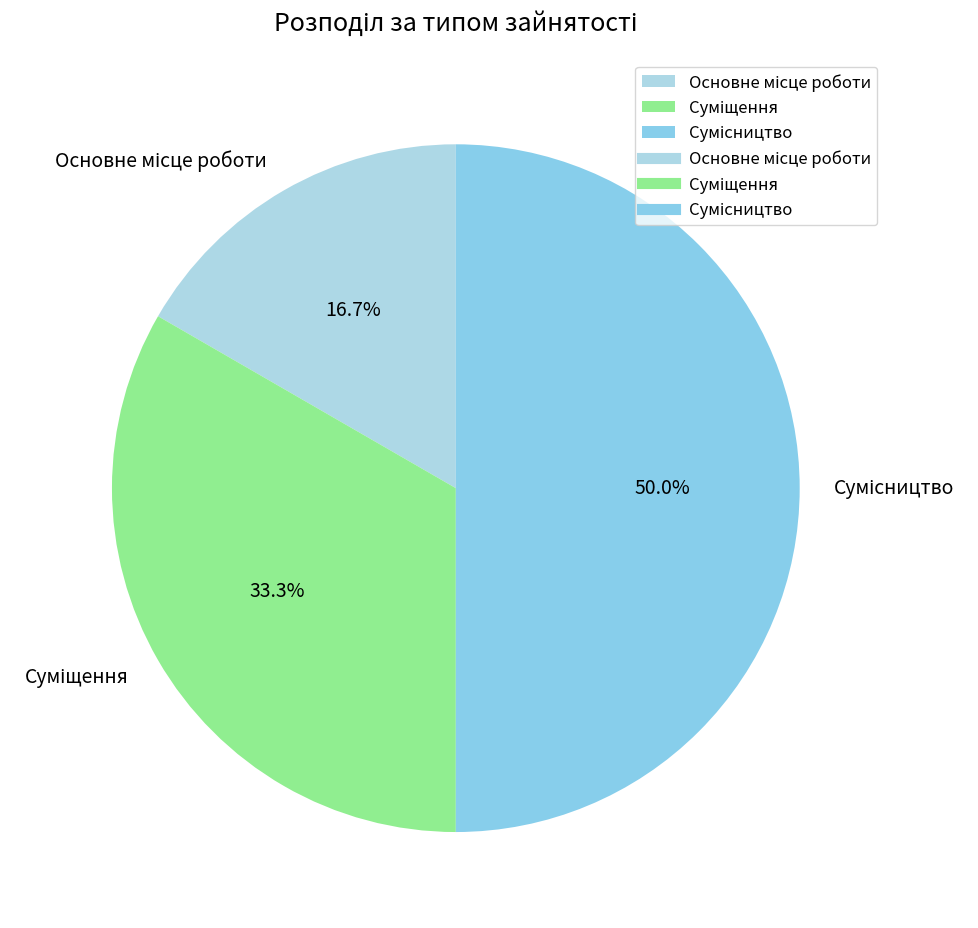

What percentage is NOT represented by Суміщення?

66.7%